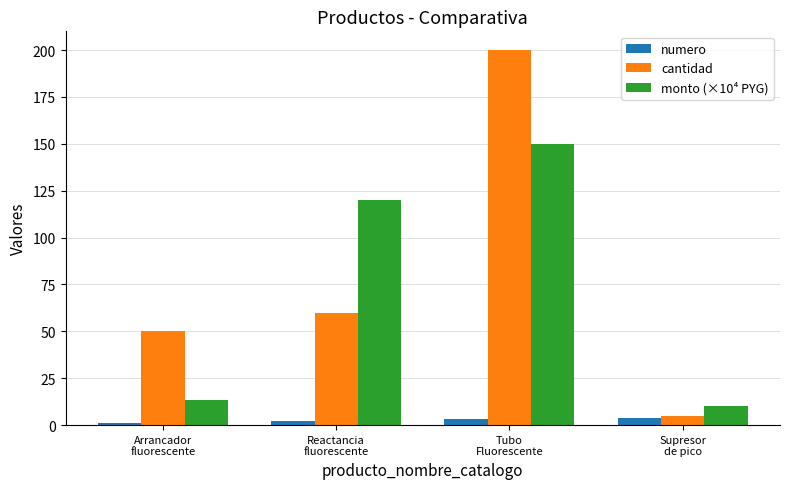

Which series has the largest range (max minus min)?

cantidad